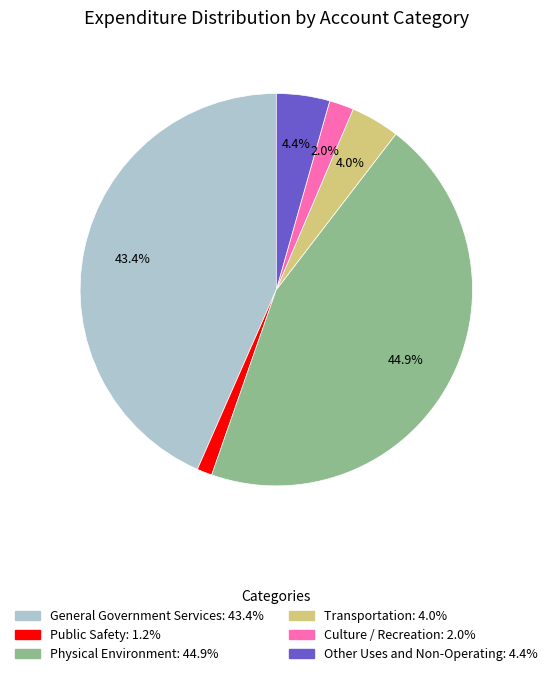

To the nearest percent, what is the difference between the largest and smallest slice percentages?

44%